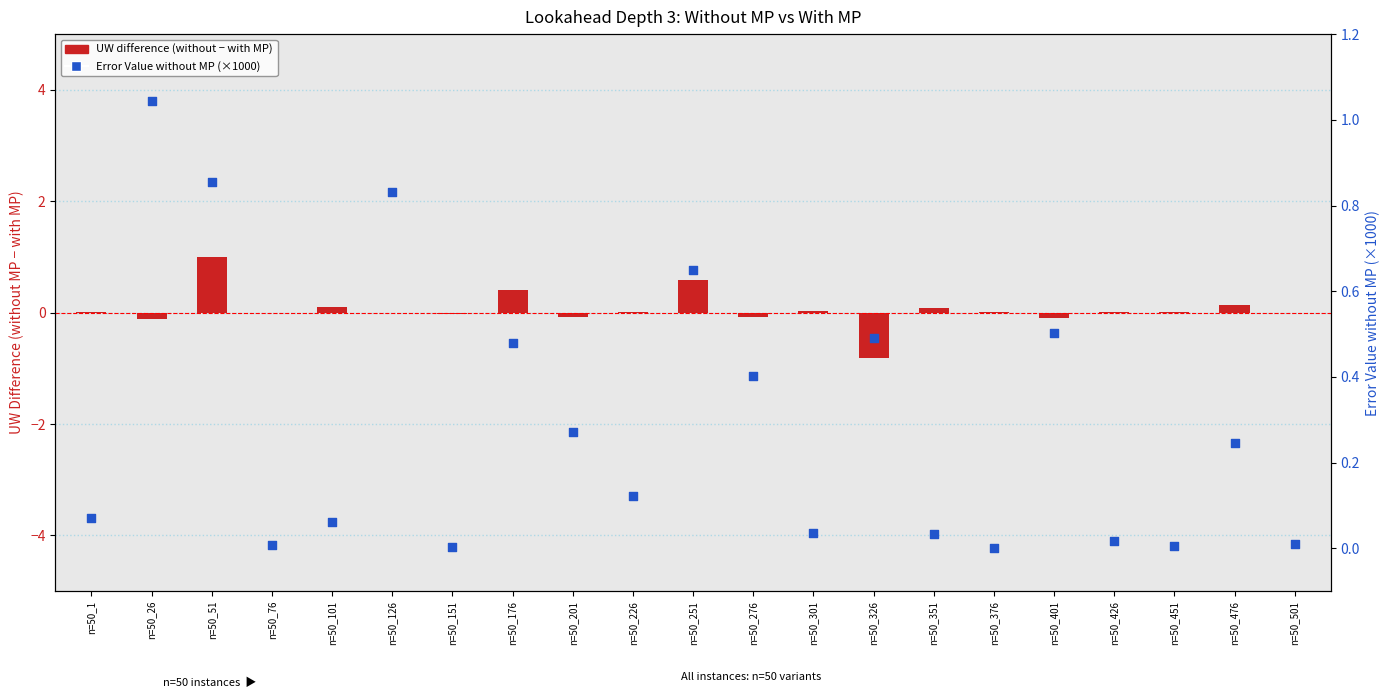

What are all the series names shown in the legend?

UW difference (without - with MP), Error Value without MP (×1000)